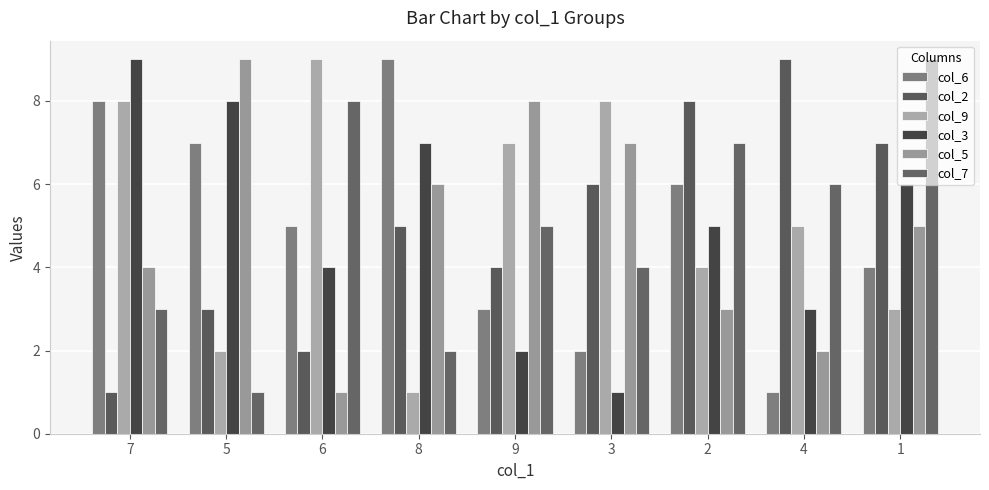

How many groups of bars are there?

9